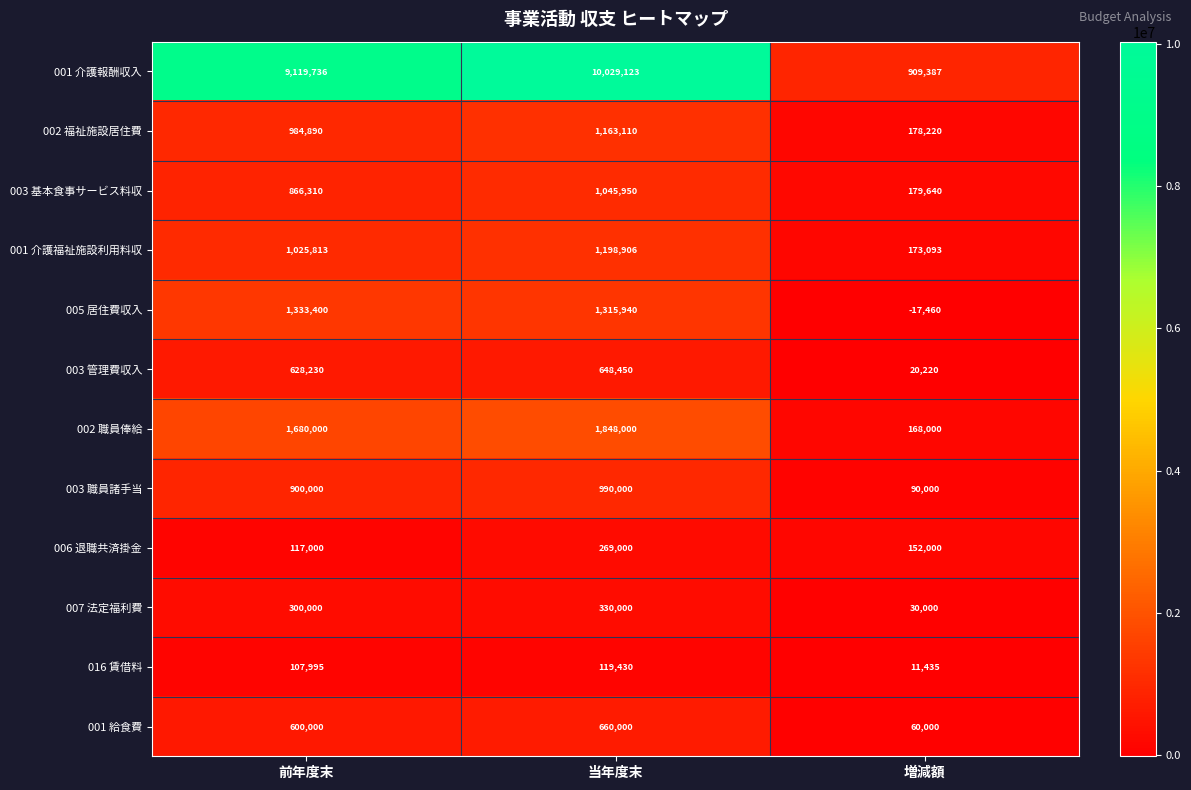

How many data points in 002 福祉施設居住費 are less than 984890?

1